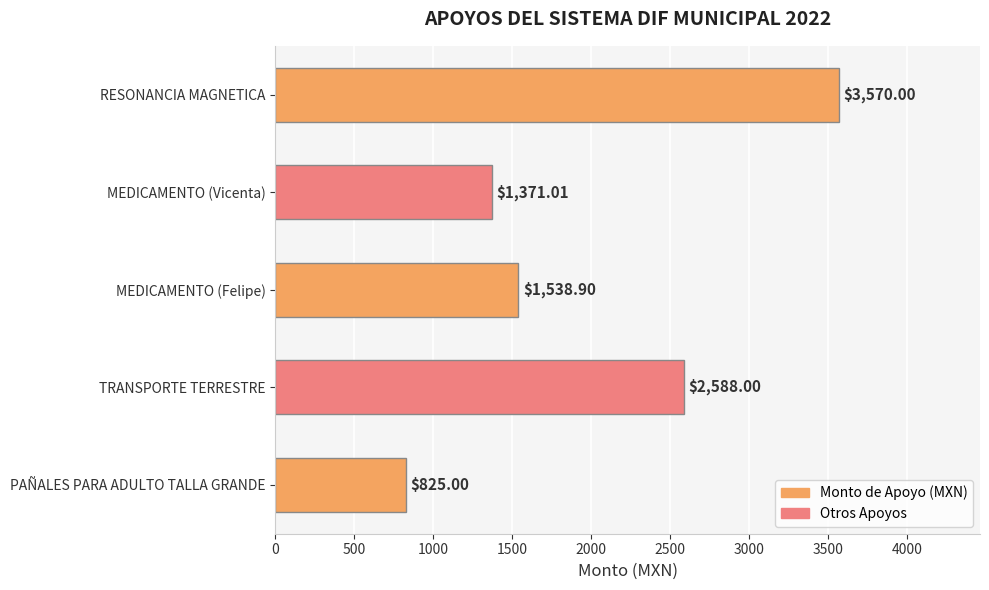

What is the difference between the maximum and minimum values?

2745.0